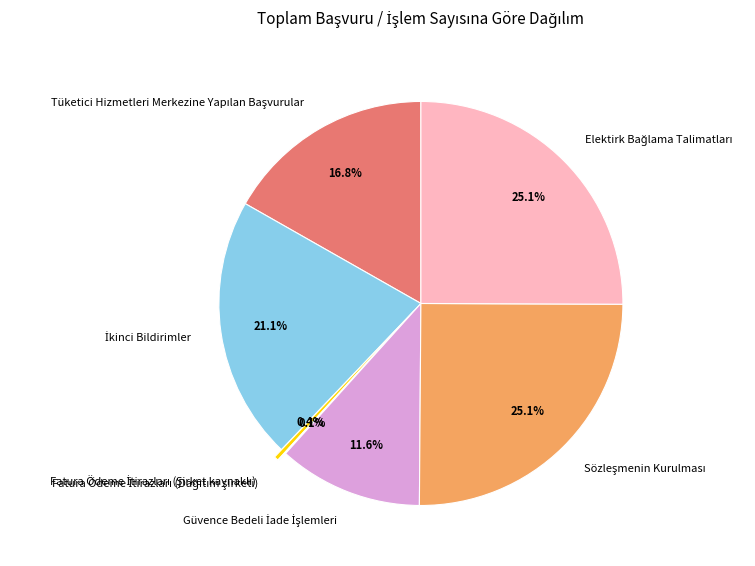

Is there a majority slice in this chart?

No